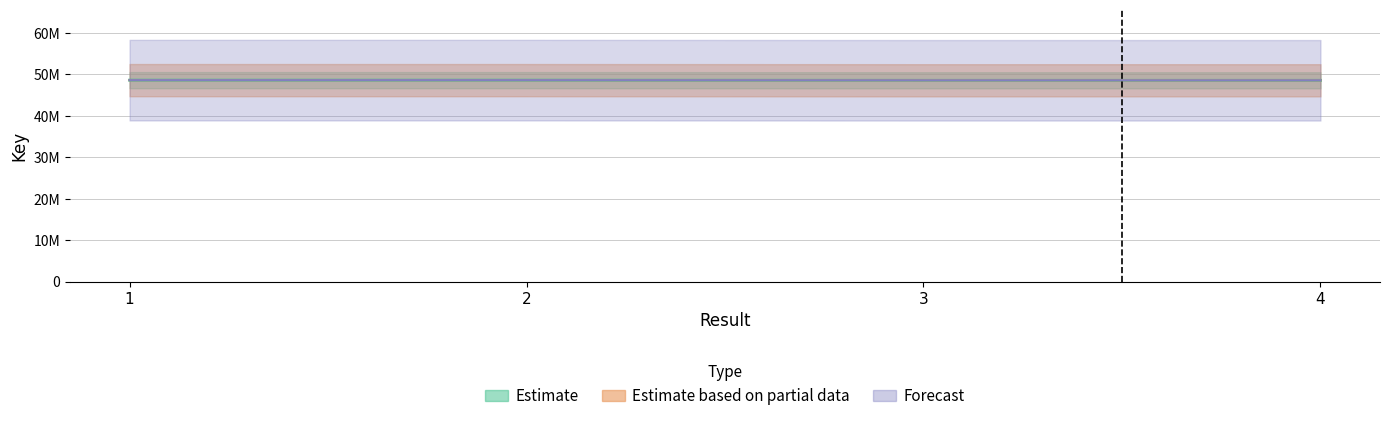

What is the difference between the Estimate based on partial data values at 1 and 2?

977